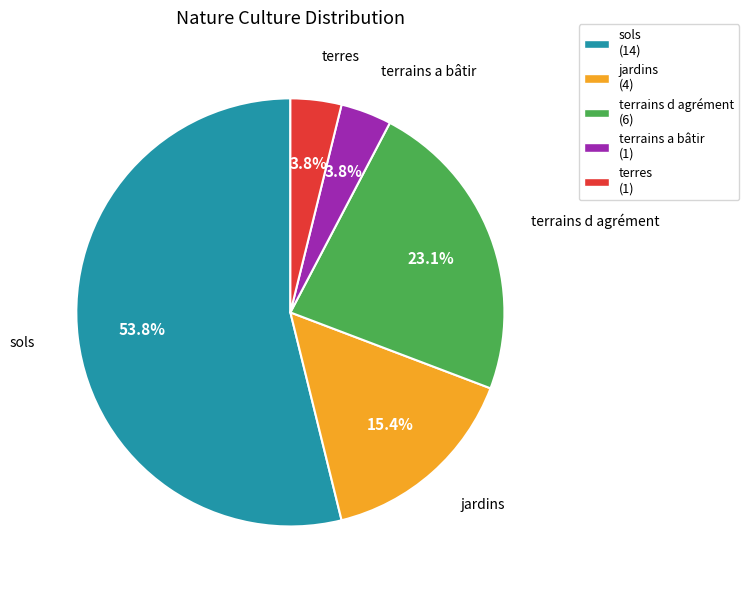

Which slice is the largest?

sols